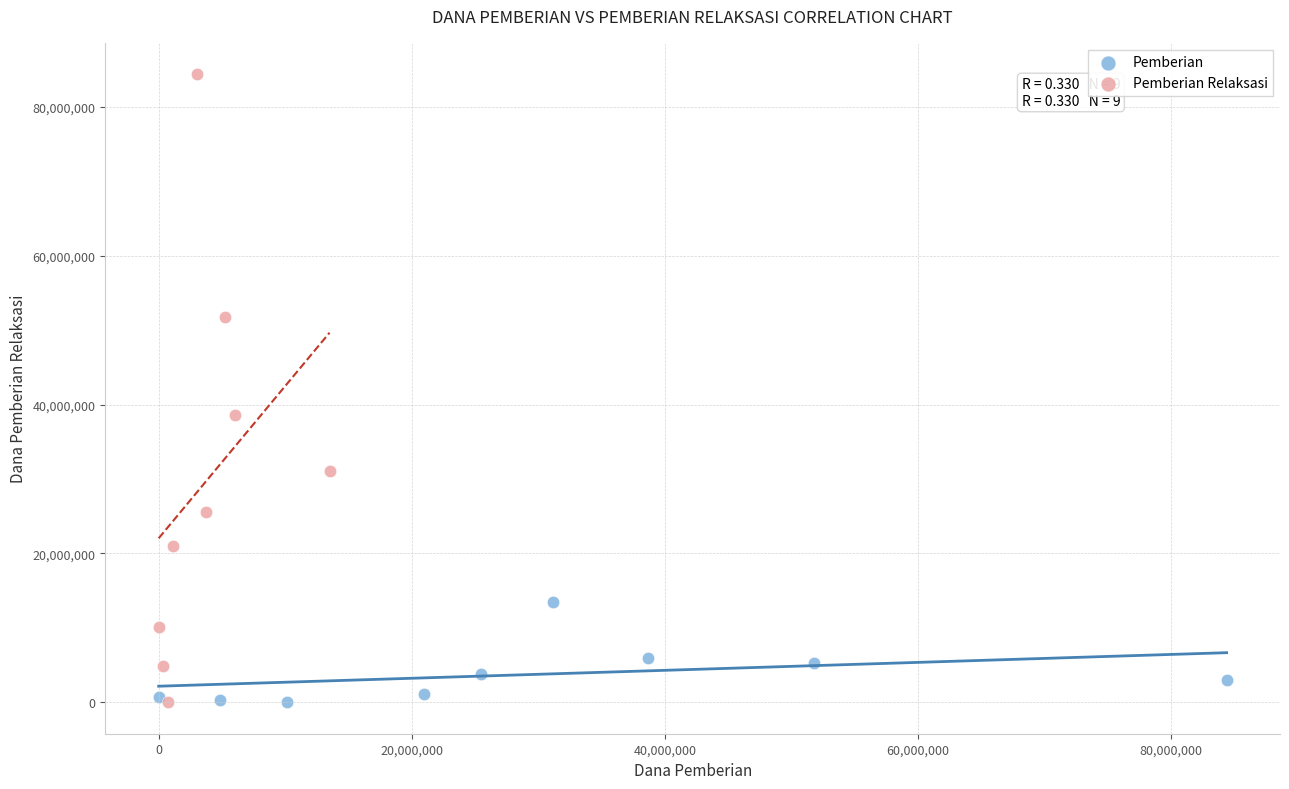

Which series reaches the maximum Y coordinate?

Pemberian Relaksasi